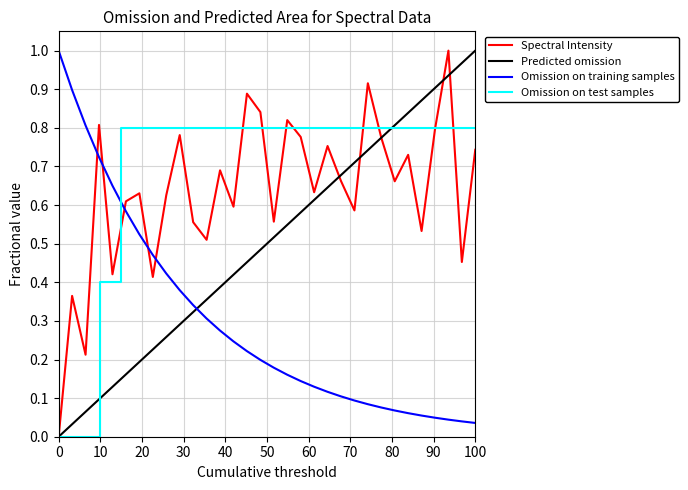

How many positive values are there?

31